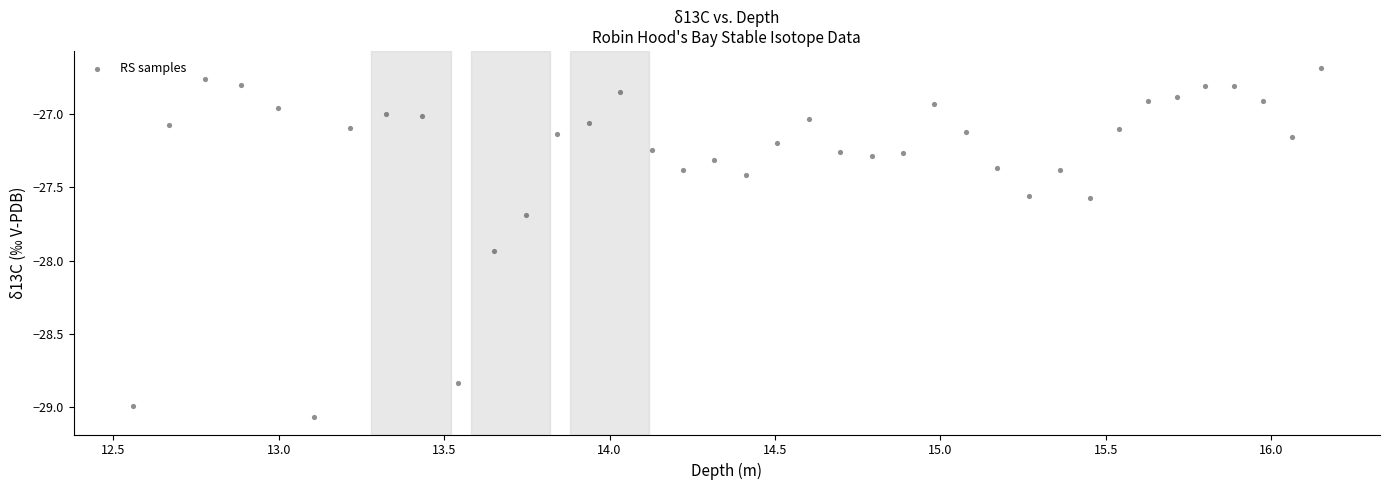

What is the range of Y values (max minus min)?

2.4